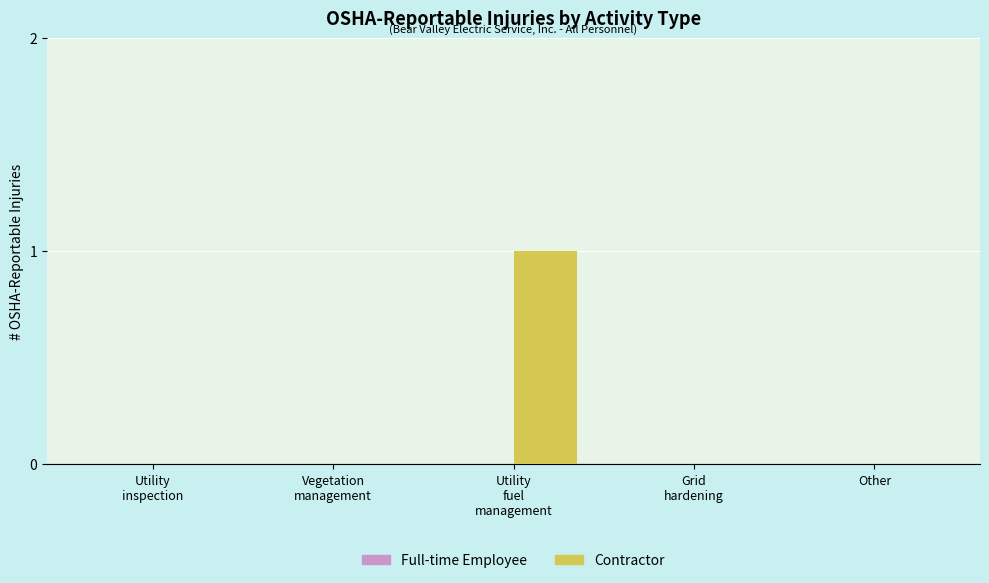

True or false: the data shows 0 at Other.

True